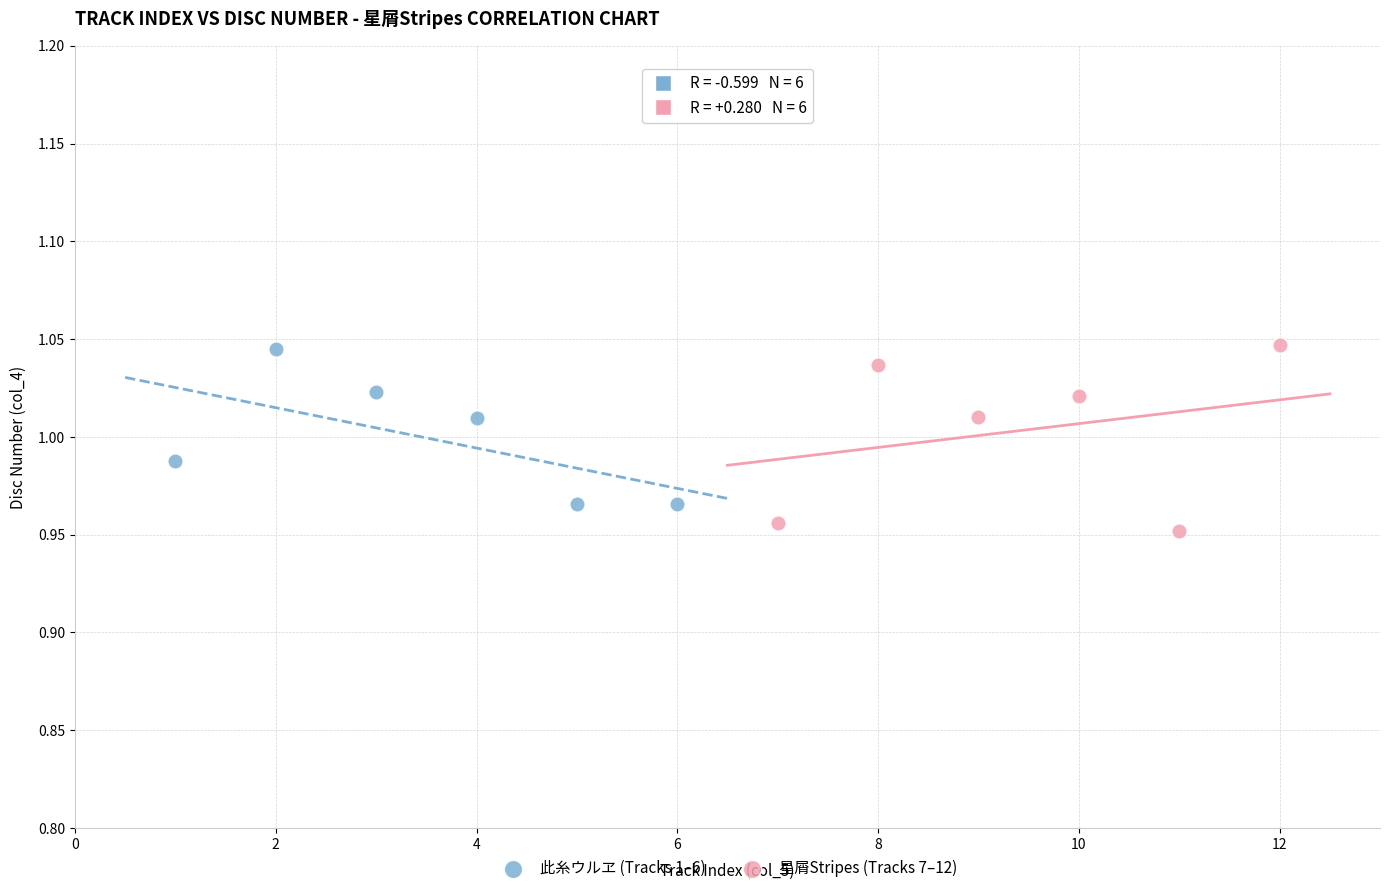

Which series reaches the minimum Y coordinate?

星屑Stripes (Tracks 7–12)